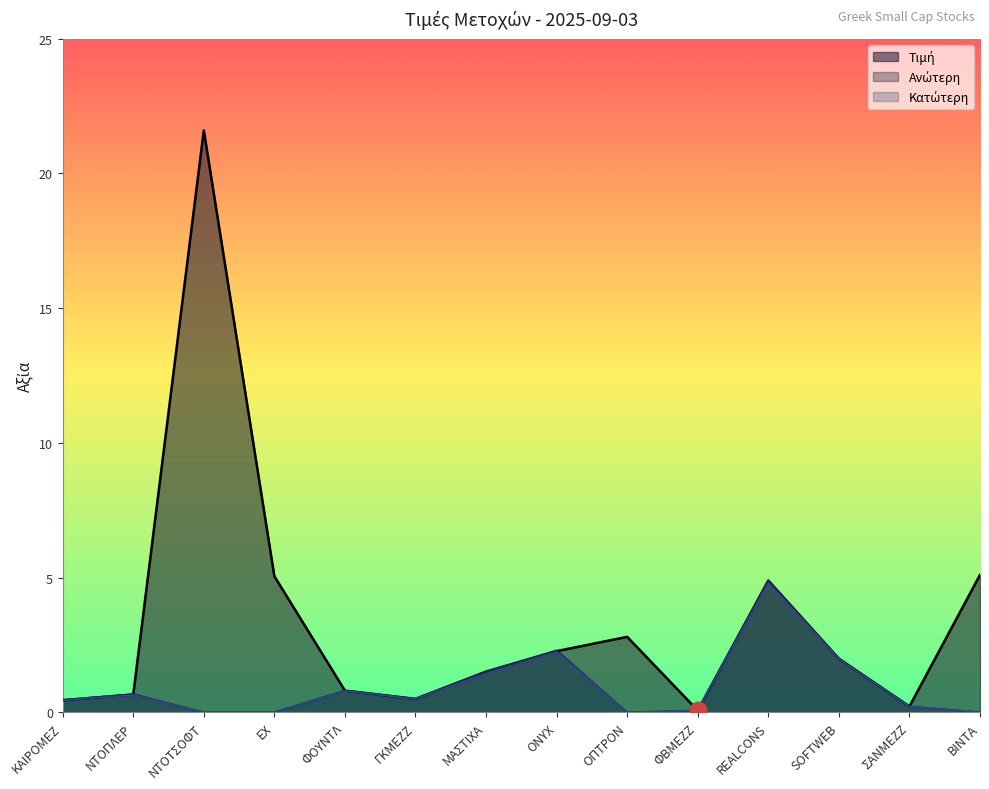

Which series has the largest total across all categories?

Τιμή